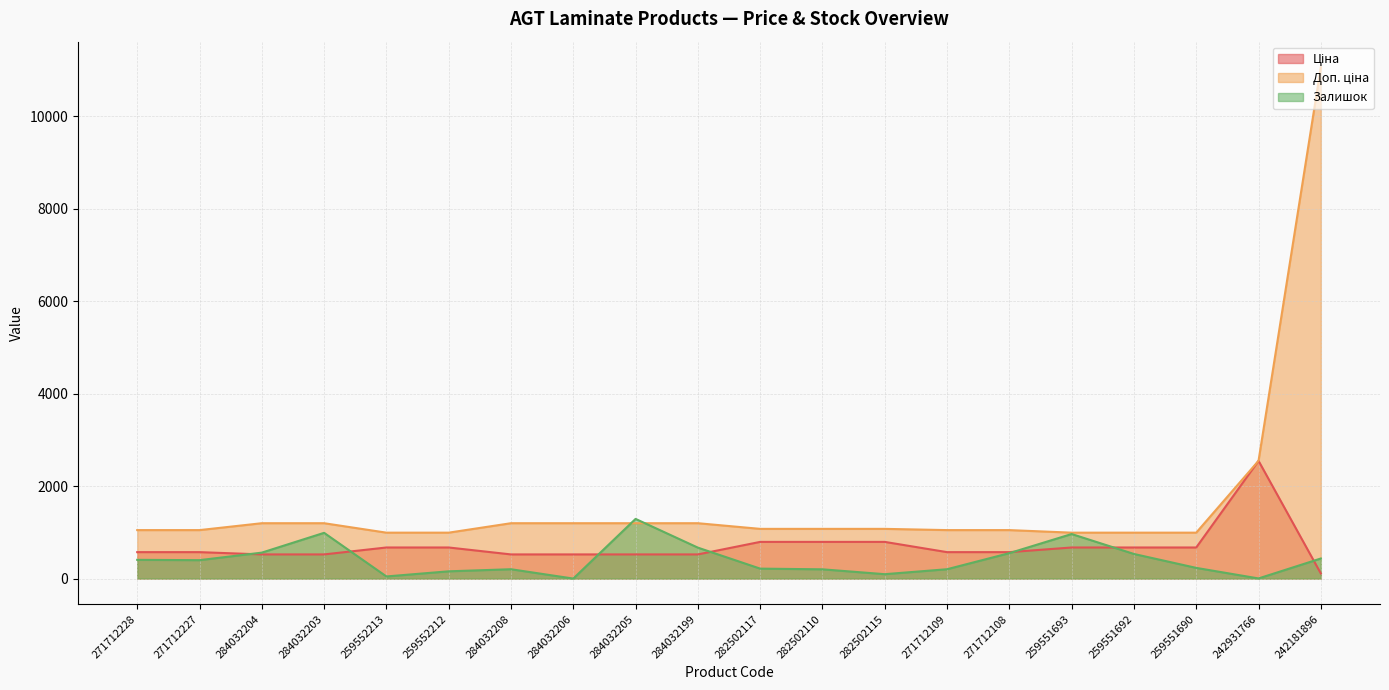

What is the value of the Доп. ціна point at the 20th from the left?

11055.0